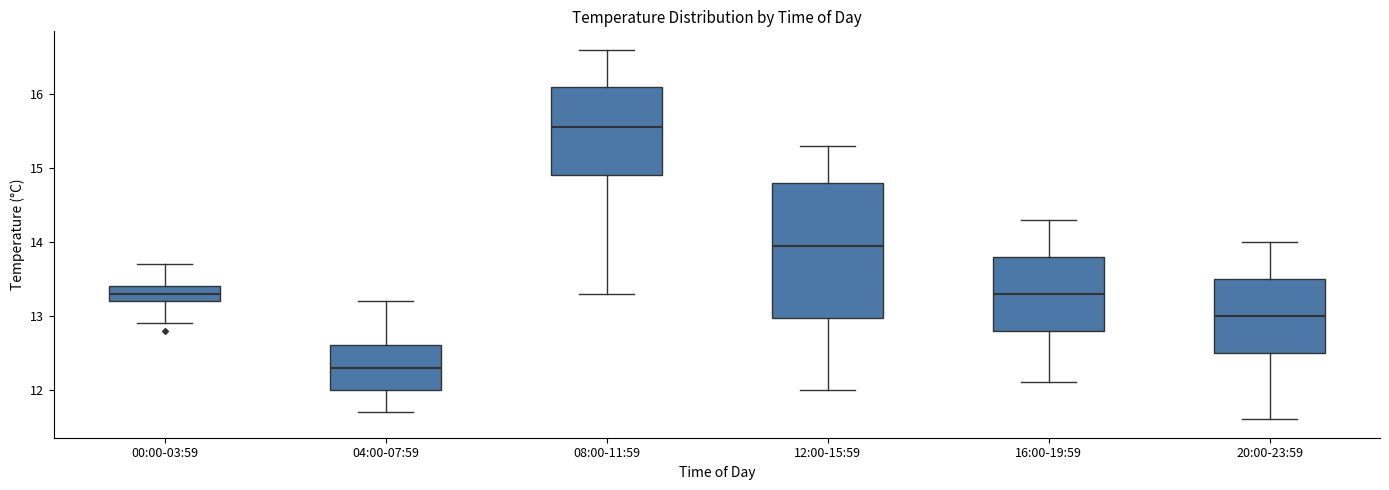

Where is the upper edge of the box for 16:00-19:59 on the y-axis? The values are not printed on the chart, so give them approximately, as read against the axis.

13.8